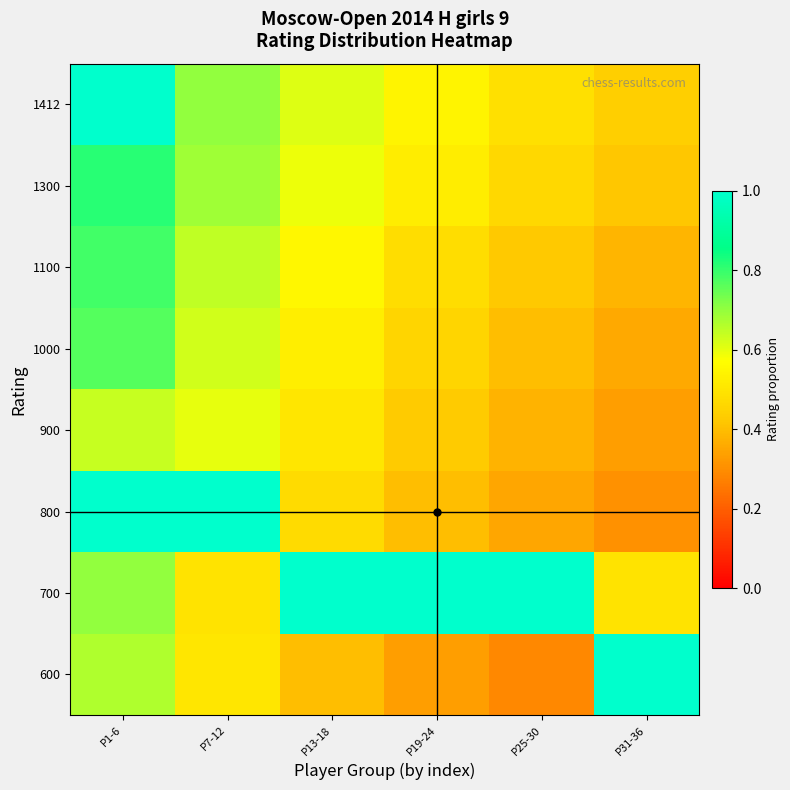

Reading right to left, list all the values displayed in this chart.

600: P31-36=2.1	P25-30=0.3	P19-24=0.3	P13-18=0.4	P7-12=0.5	P1-6=0.7
700: P31-36=0.5	P25-30=3.0	P19-24=3.0	P13-18=3.0	P7-12=0.5	P1-6=0.7
800: P31-36=0.3	P25-30=0.3	P19-24=0.4	P13-18=0.5	P7-12=2.8	P1-6=2.3
900: P31-36=0.3	P25-30=0.4	P19-24=0.4	P13-18=0.5	P7-12=0.6	P1-6=0.6
1000: P31-36=0.4	P25-30=0.4	P19-24=0.5	P13-18=0.5	P7-12=0.6	P1-6=0.8
1100: P31-36=0.4	P25-30=0.4	P19-24=0.5	P13-18=0.6	P7-12=0.6	P1-6=0.8
1300: P31-36=0.4	P25-30=0.5	P19-24=0.5	P13-18=0.6	P7-12=0.7	P1-6=0.8
1412: P31-36=0.4	P25-30=0.5	P19-24=0.5	P13-18=0.6	P7-12=0.7	P1-6=1.0